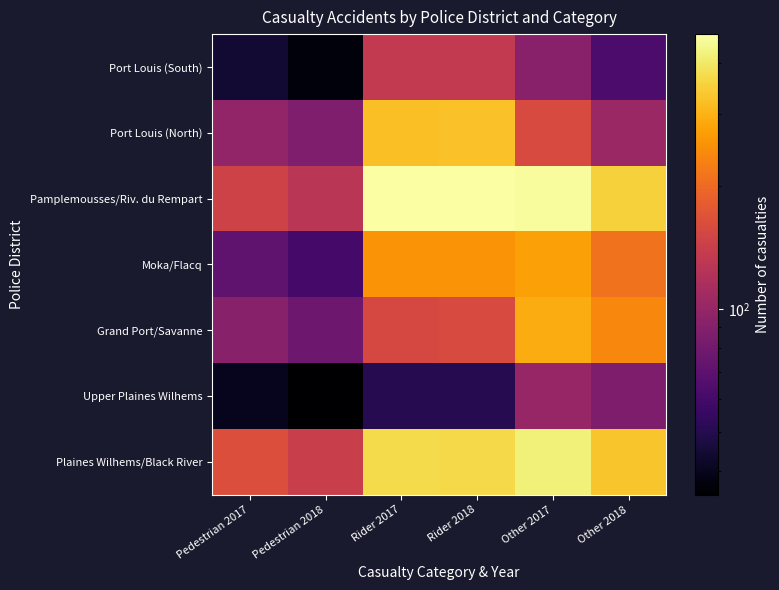

Reading left to right, list all the values displayed in this chart.

Port Louis (South): Pedestrian 2017=44	Pedestrian 2018=37	Rider 2017=134	Rider 2018=134	Other 2017=92	Other 2018=63
Port Louis (North): Pedestrian 2017=98	Pedestrian 2018=87	Rider 2017=322	Rider 2018=326	Other 2017=158	Other 2018=103
Pamplemousses/Riv. du Rempart: Pedestrian 2017=148	Pedestrian 2018=128	Rider 2017=472	Rider 2018=472	Other 2017=459	Other 2018=354
Moka/Flacq: Pedestrian 2017=71	Pedestrian 2018=60	Rider 2017=254	Rider 2018=255	Other 2017=273	Other 2018=211
Grand Port/Savanne: Pedestrian 2017=91	Pedestrian 2018=78	Rider 2017=155	Rider 2018=158	Other 2017=292	Other 2018=238
Upper Plaines Wilhems: Pedestrian 2017=40	Pedestrian 2018=35	Rider 2017=50	Rider 2018=50	Other 2017=101	Other 2018=86
Plaines Wilhems/Black River: Pedestrian 2017=164	Pedestrian 2018=142	Rider 2017=370	Rider 2018=368	Other 2017=421	Other 2018=333